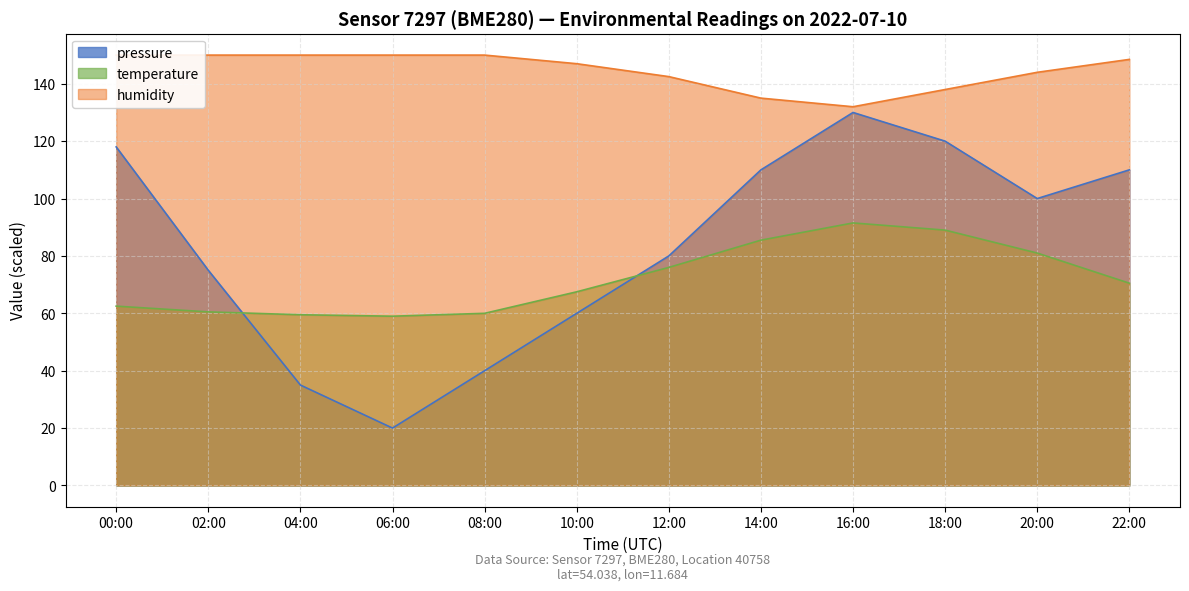

At which label does temperature reach its minimum?

06:00